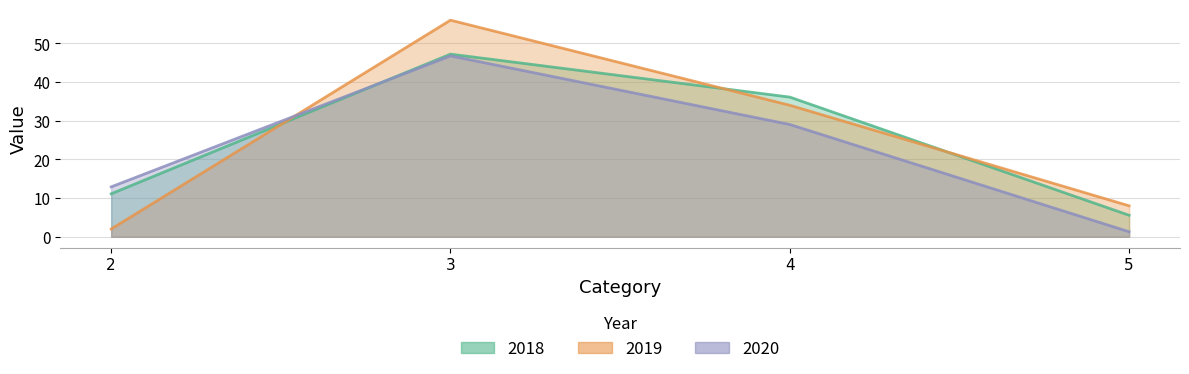

At which label does 2018 reach its peak?

3